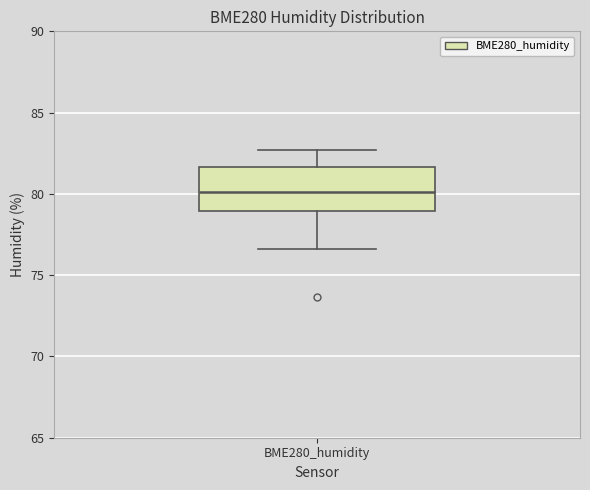

Transcribe this box plot: give where the median line is, the range the box spans, and where the two whiskers end, as read against the y-axis. The values are not printed on the chart, so give them approximately, as read against the axis.

median 80.0, box 79.0 to 81.5, whiskers 76.5 to 82.5